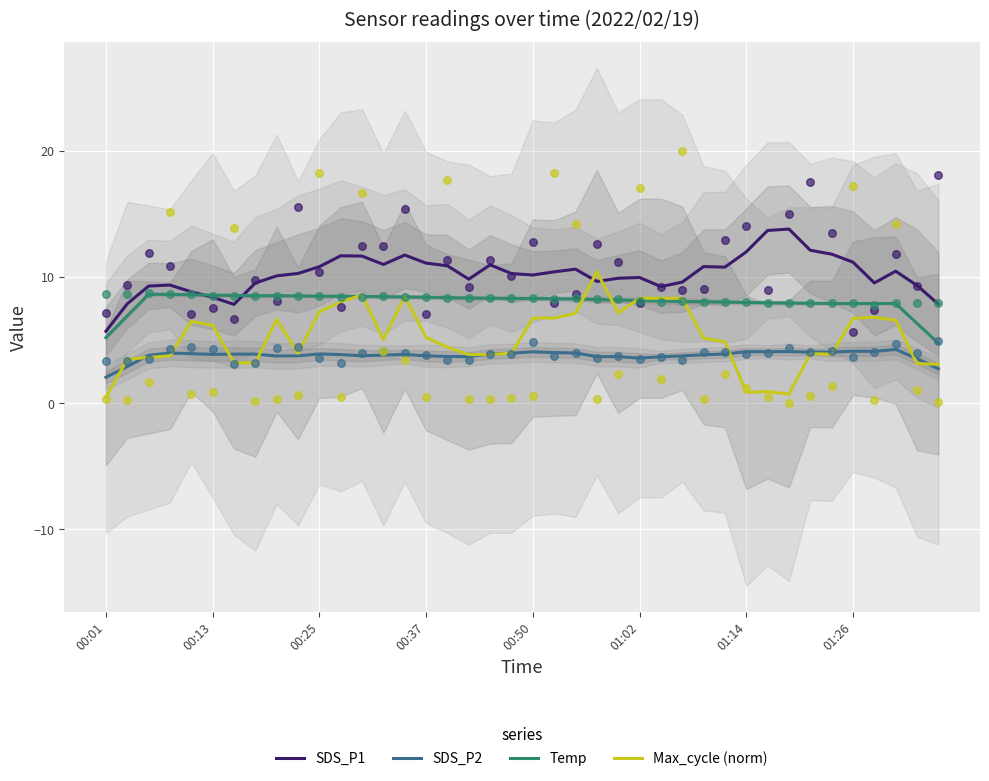

Which series contains the highest Y value?

SDS_P1